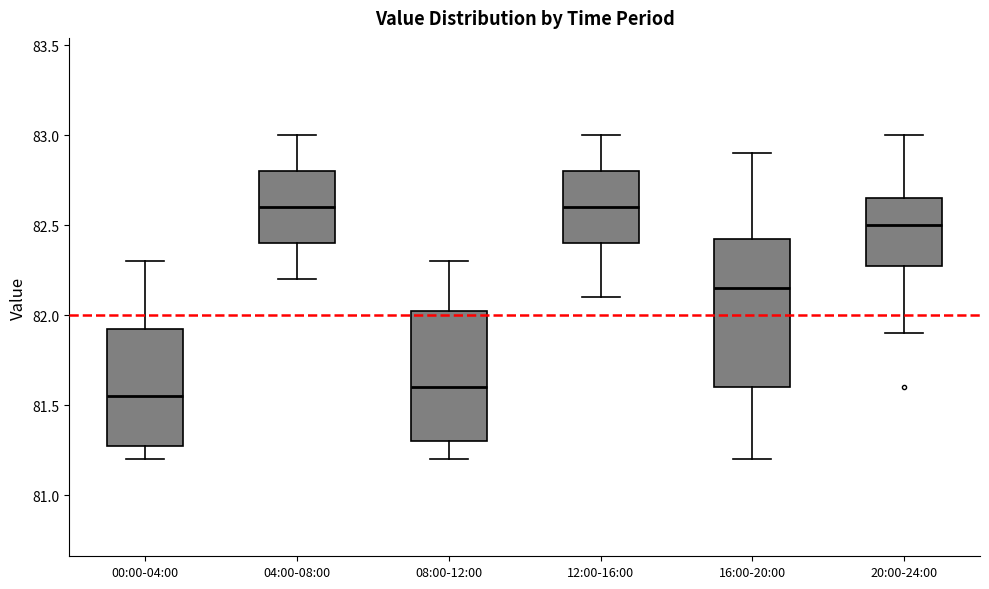

Reading left to right, read every box against the y-axis: the position of its median line, the range the box covers, and the ends of its whiskers. The values are not printed on the chart, so give them approximately, as read against the axis.

00:00-04:00: median 81.55, box 81.30 to 81.95, whiskers 81.20 to 82.30
04:00-08:00: median 82.60, box 82.40 to 82.80, whiskers 82.20 to 83.00
08:00-12:00: median 81.60, box 81.30 to 82.05, whiskers 81.20 to 82.30
12:00-16:00: median 82.60, box 82.40 to 82.80, whiskers 82.10 to 83.00
16:00-20:00: median 82.15, box 81.60 to 82.45, whiskers 81.20 to 82.90
20:00-24:00: median 82.50, box 82.30 to 82.65, whiskers 81.90 to 83.00